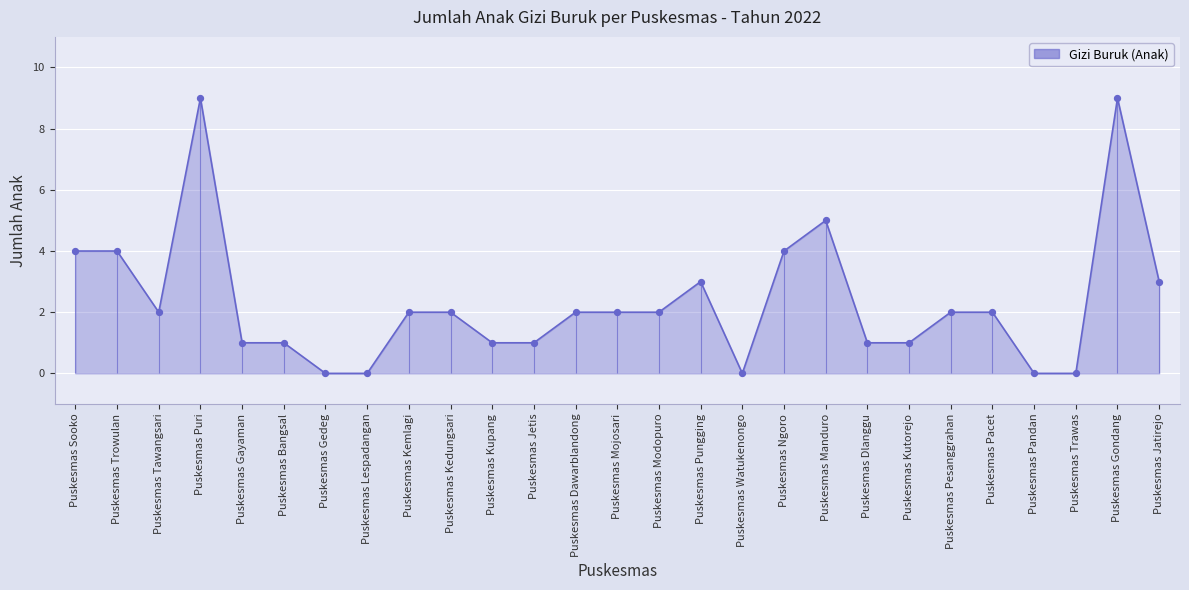

What is the ratio of the value at Puskesmas Kupang to the value at Puskesmas Dlanggu?

1.0